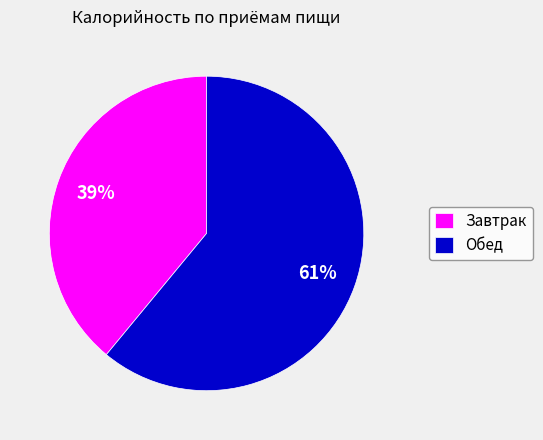

Do Обед and Завтрак together represent more than half of the pie?

Yes